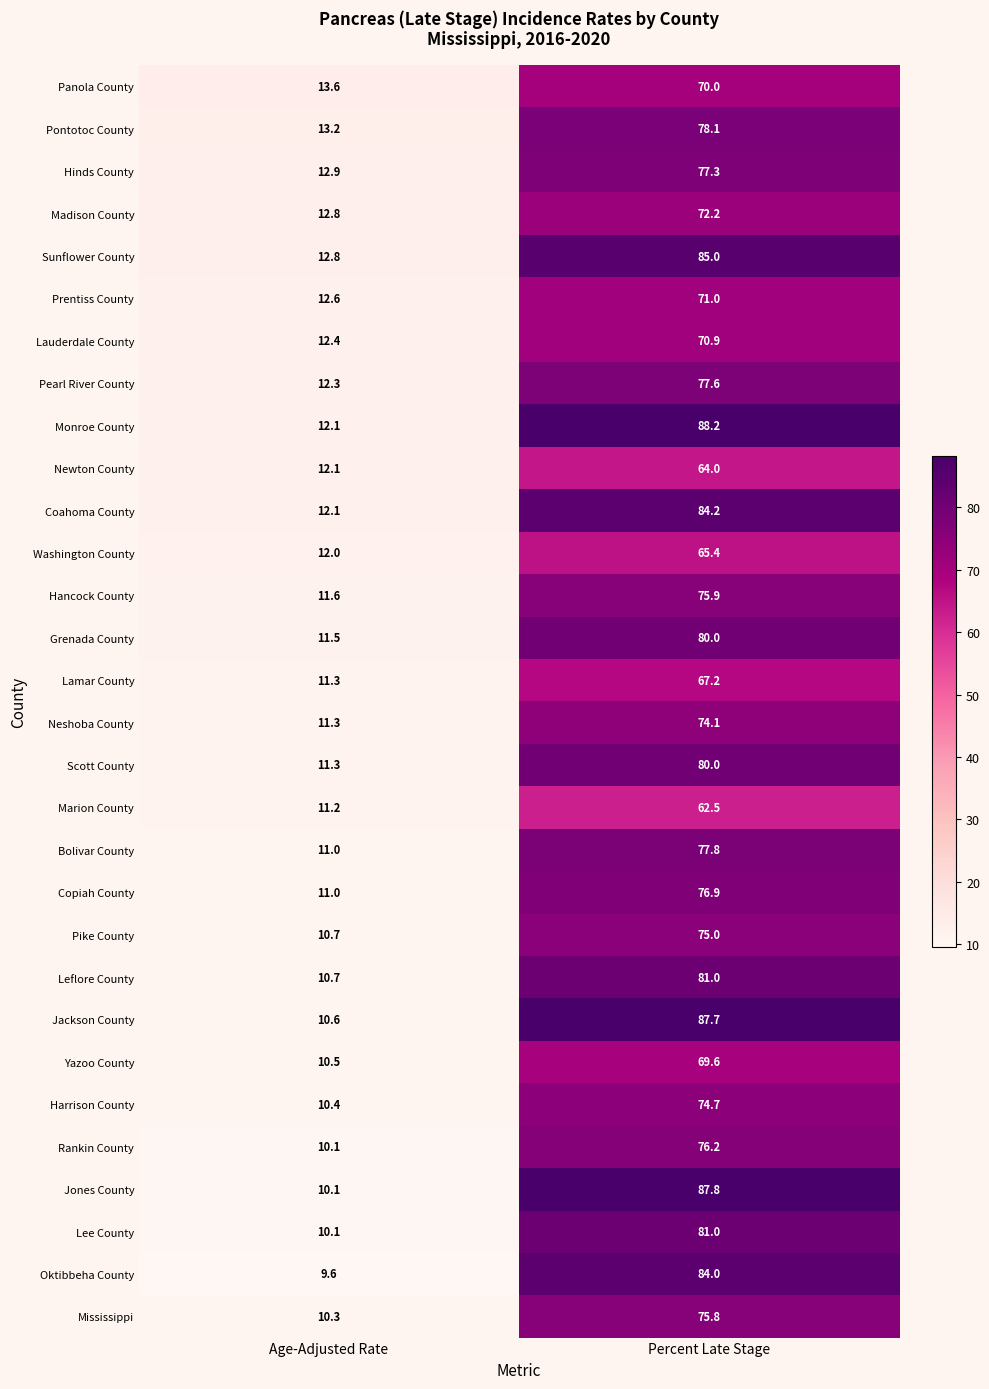

What is the maximum value shown in the chart?

88.2